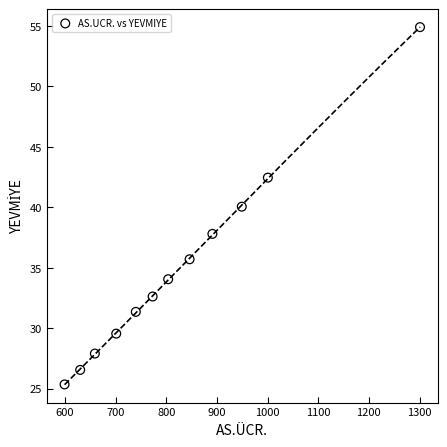

What is the range of X values (max minus min)?

701.9